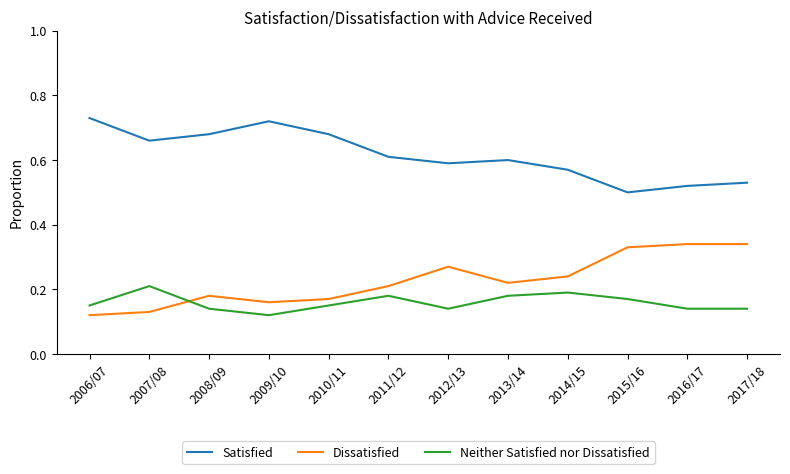

What position from the left is 2009/10?

4